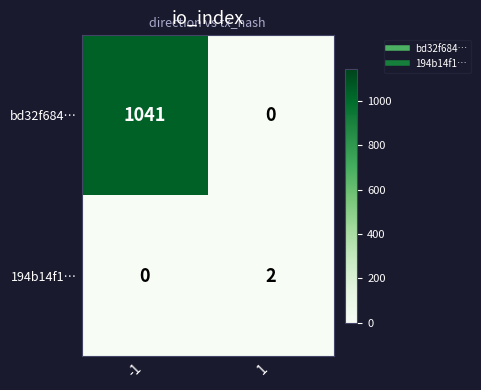

What value does the bd32f684… series have at -1, to the nearest 10?

1040